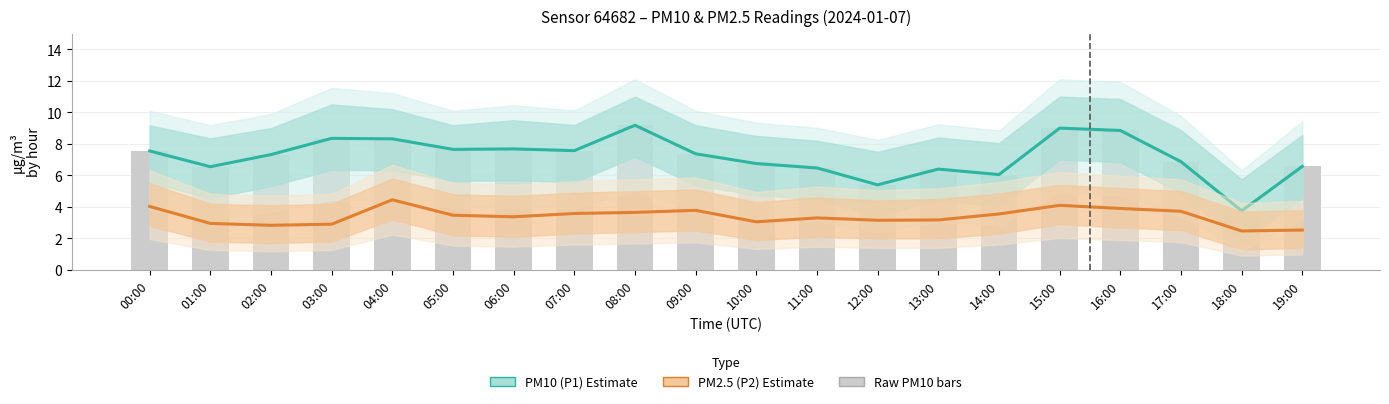

Which series has the widest spread of values?

PM10 (P1)